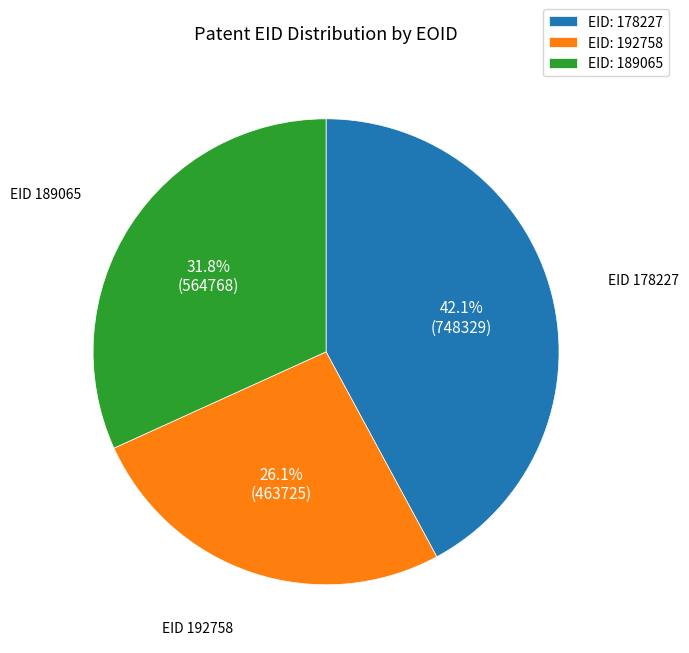

To the nearest percent, what is the average slice percentage?

33%